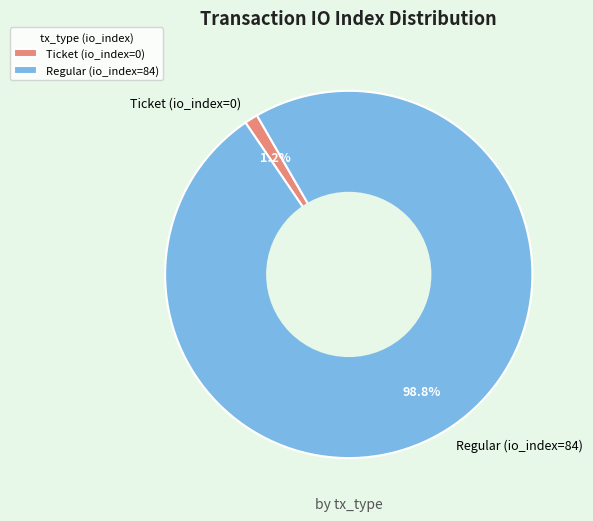

Is it true that Regular (io_index=84) is 88% of the pie?

False